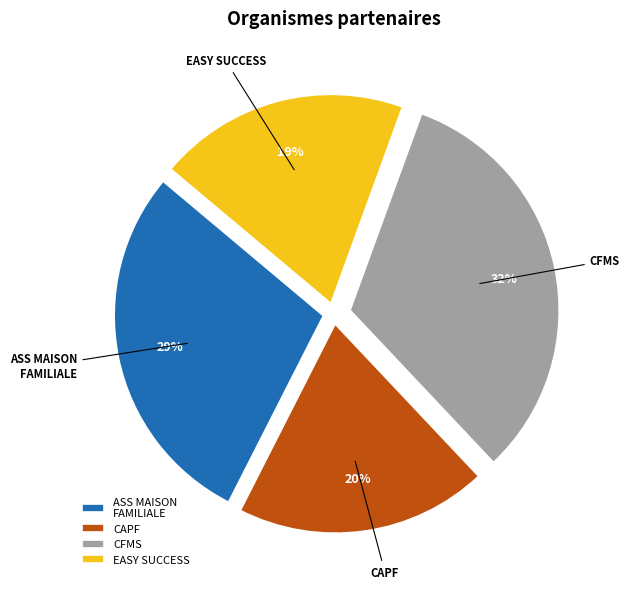

What is the largest slice in the pie chart?

CFMS